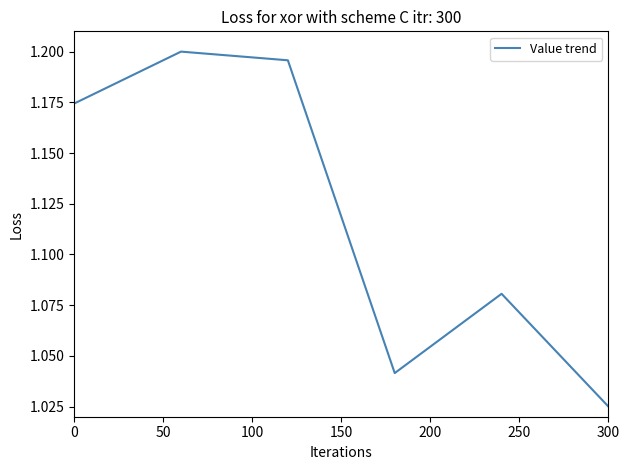

Count the number of categories in the chart.

6